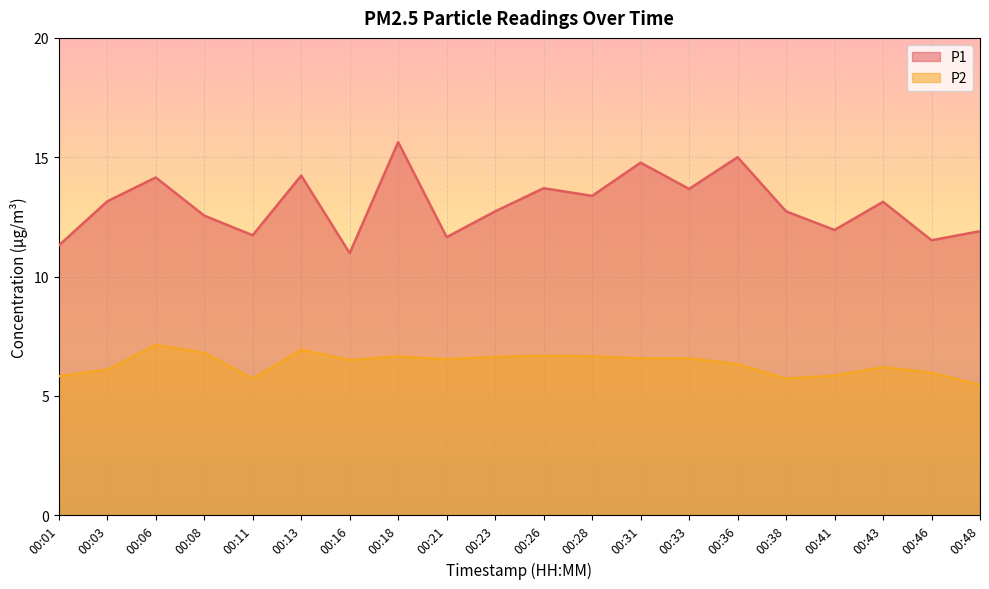

What is the total value across all series at 00:28?

20.0